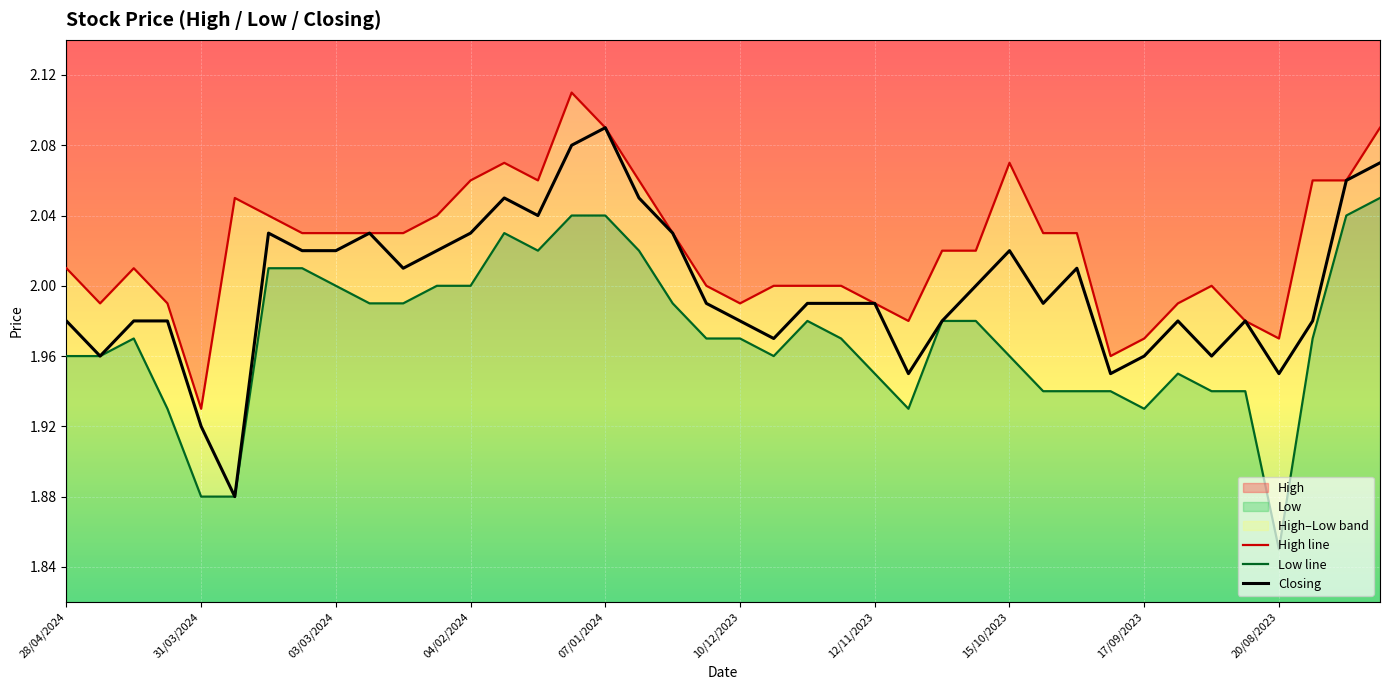

How many data points does each series have?

40